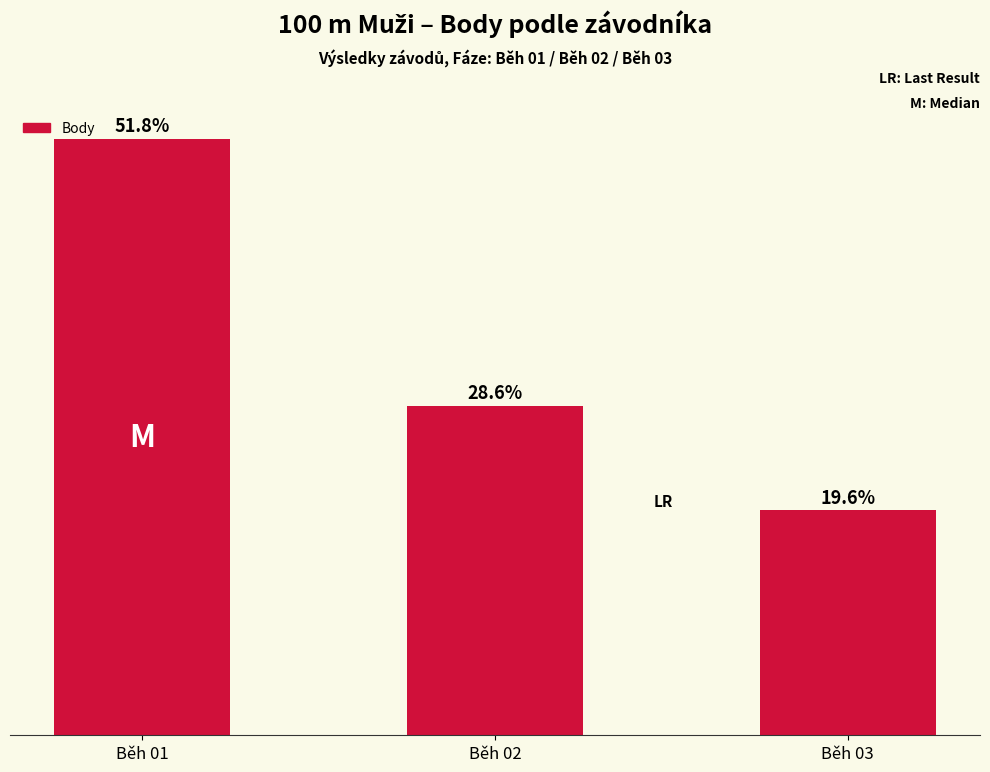

What is the change in value from Běh 01 to Běh 02?

-2331